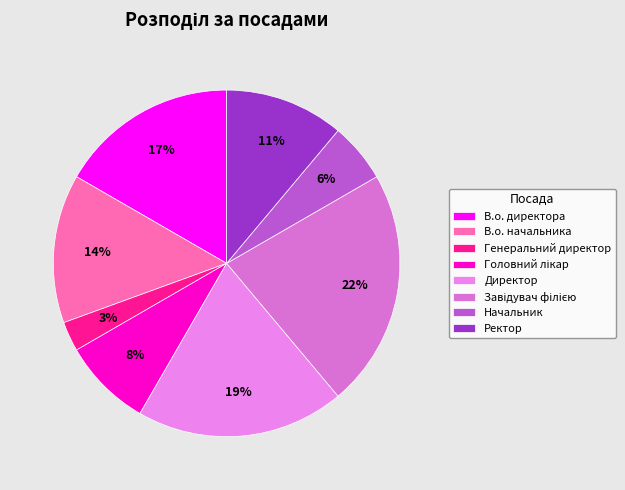

To the nearest percent, what portion does В.о. директора represent?

17%